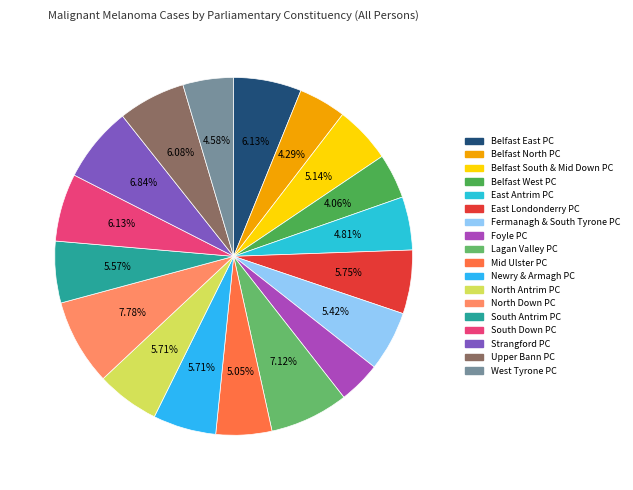

How many segments does this pie chart have?

18